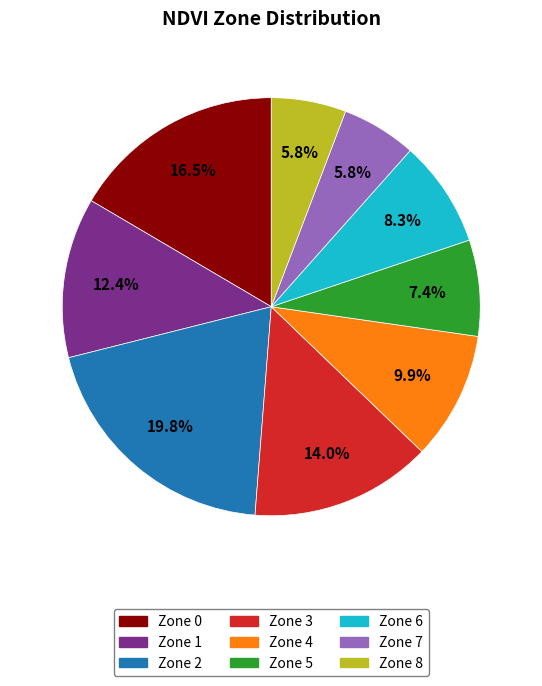

What is the largest slice in the pie chart?

Zone 2